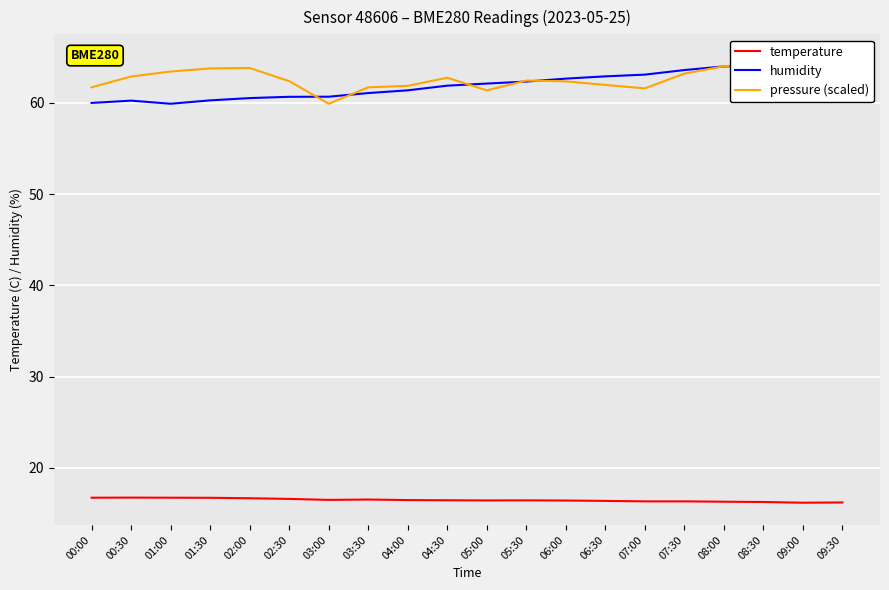

In humidity, how many points are lower than both neighbors (excluding endpoints)?

1